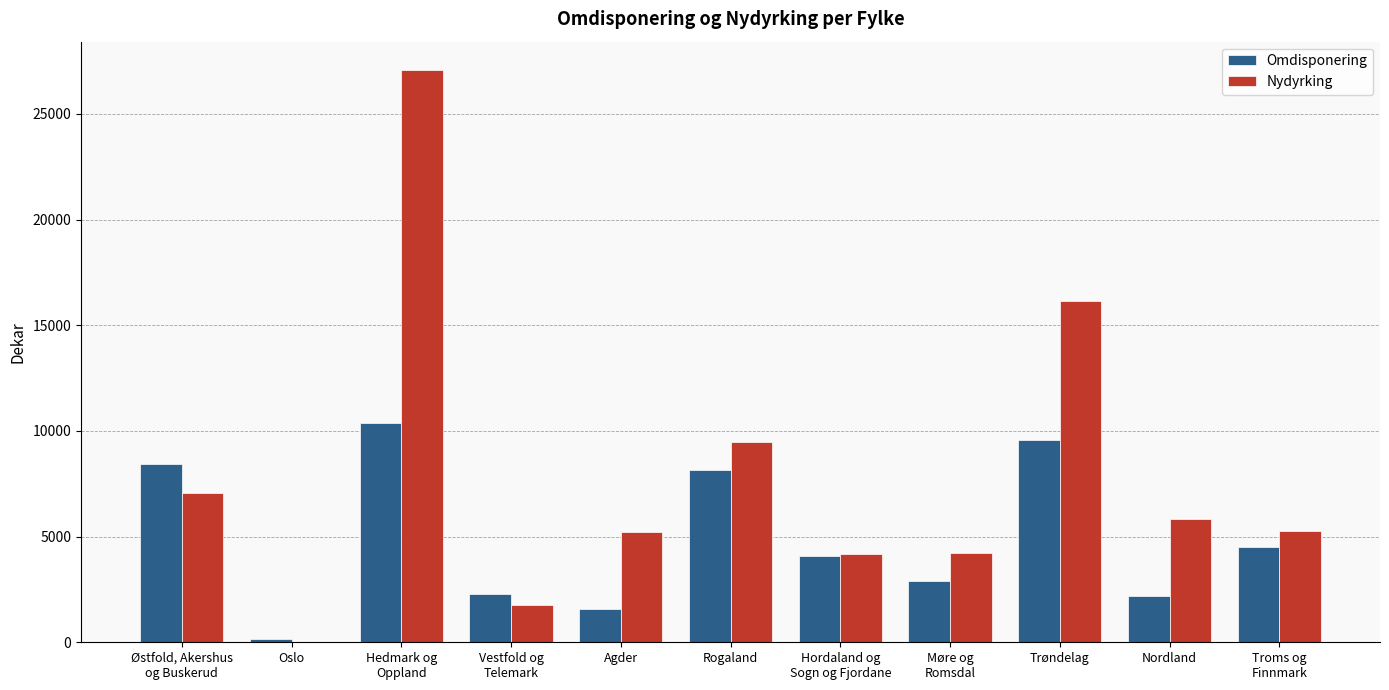

Is the value of Nydyrking at Oslo greater than the value of Omdisponering at Rogaland?

No